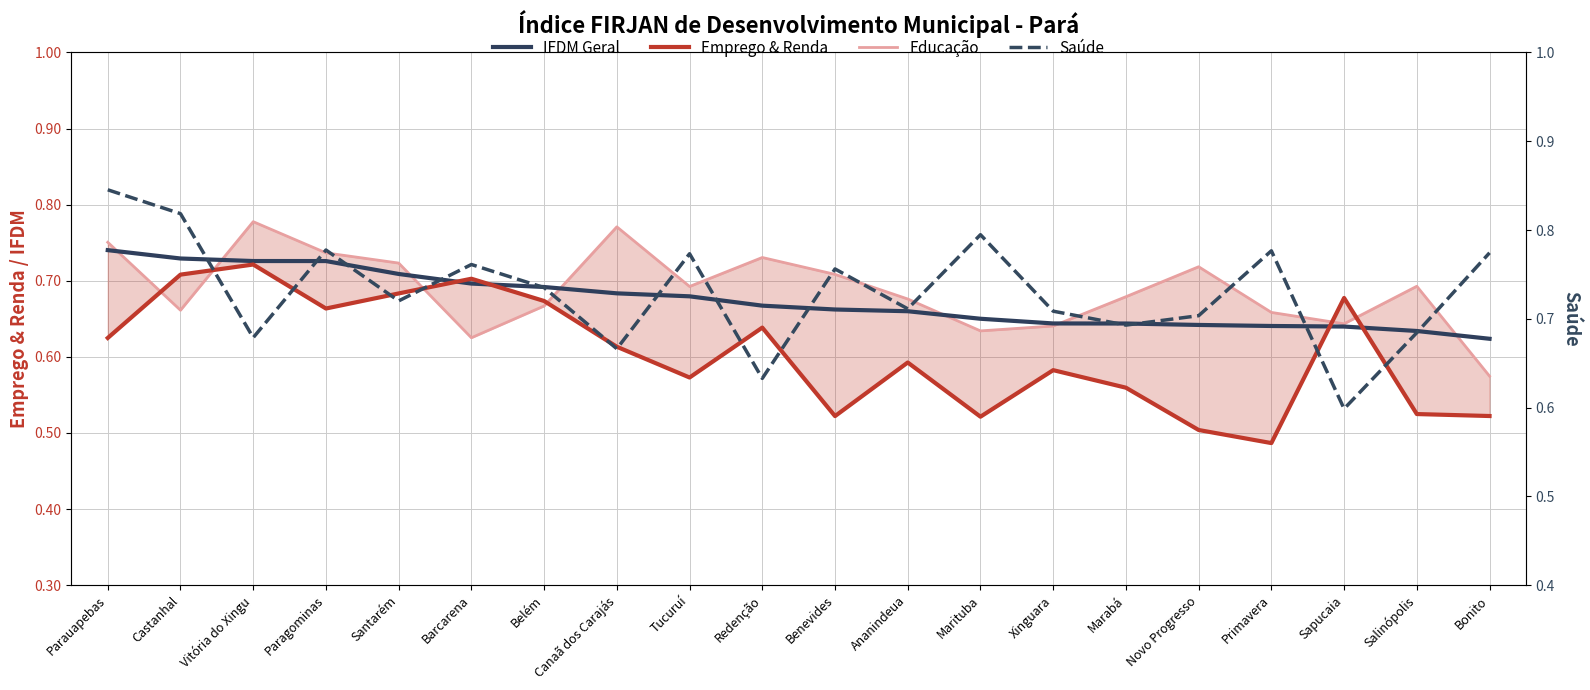

How many interior local valleys does the Saúde series have?

7